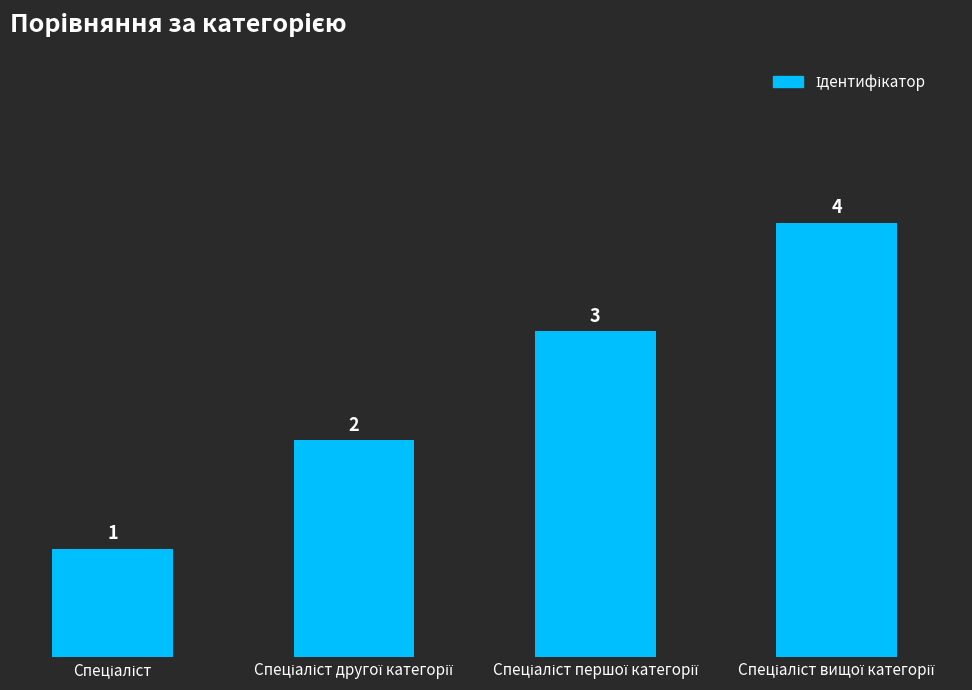

What is the difference between the maximum and minimum values?

3